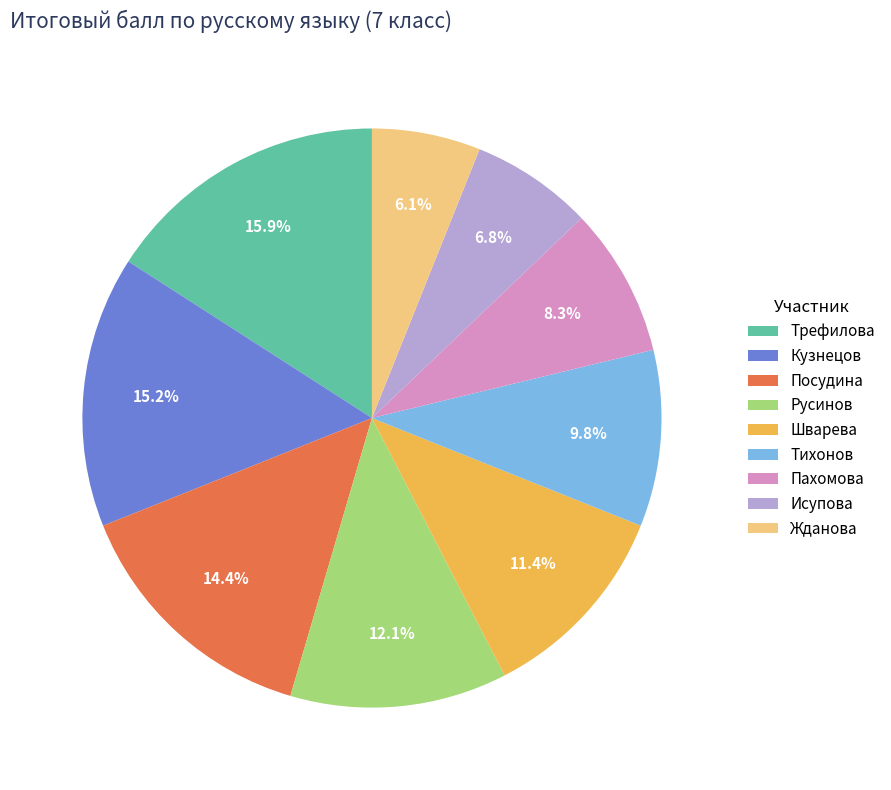

The Пахомова slice represents 8% of the pie. True or false?

True